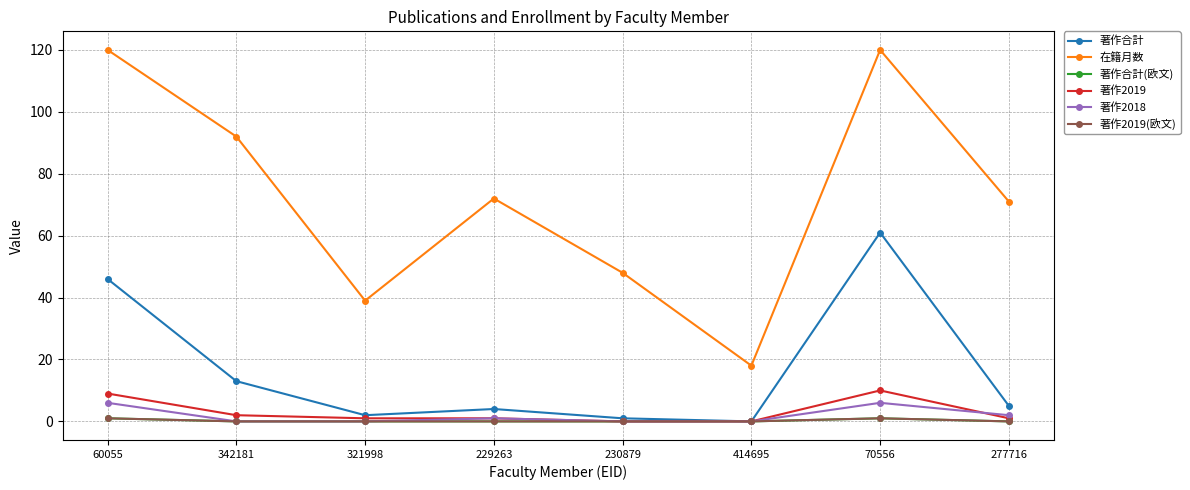

How many values in 著作2019(欧文) are above zero?

2